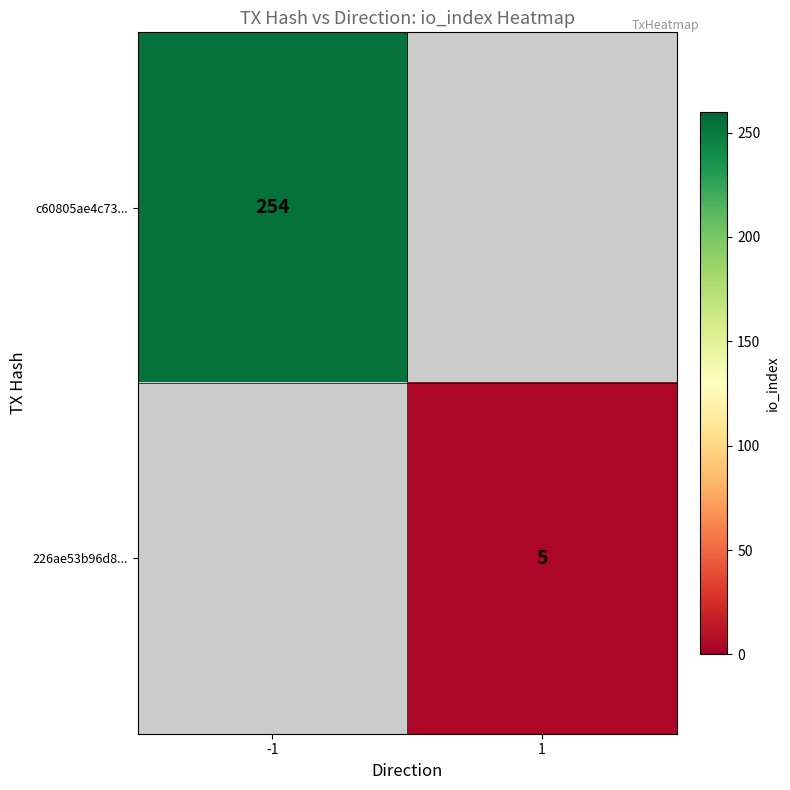

True or false: 226ae53b96d8... has a value of 1 at 1.

False